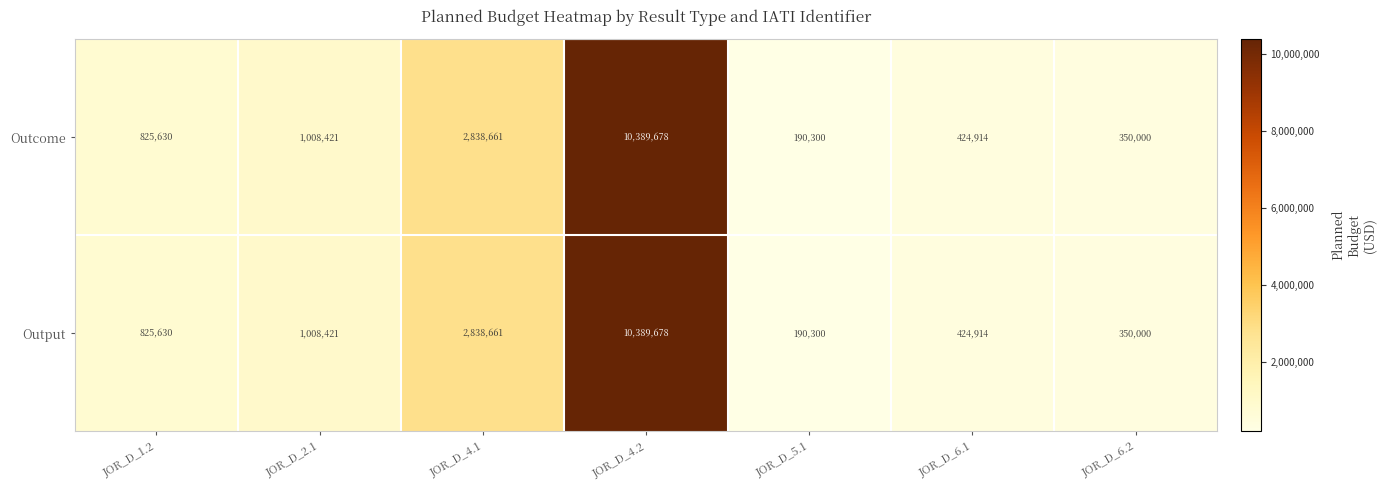

At which category is the sum across all series the highest?

JOR_D_4.2